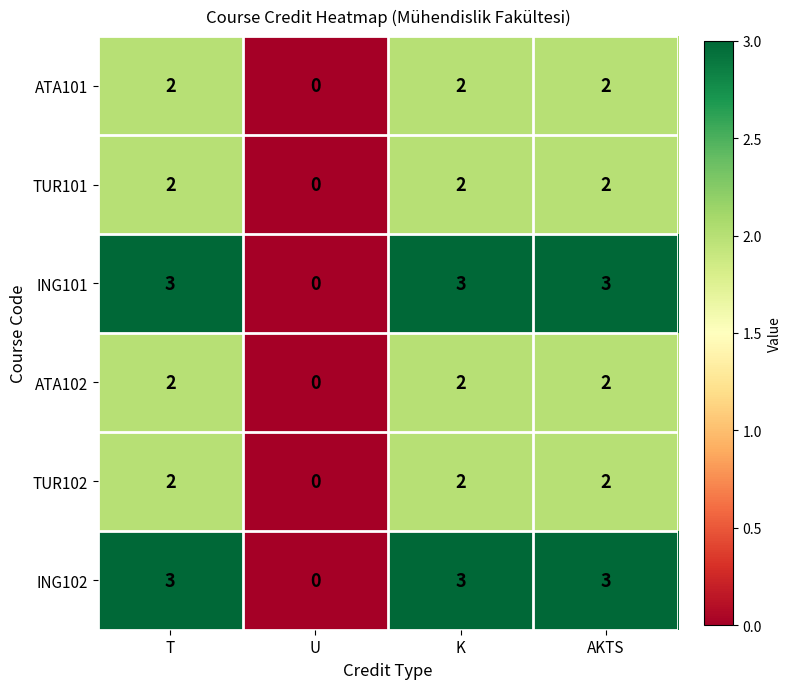

What is the sum of all ING102 values?

9